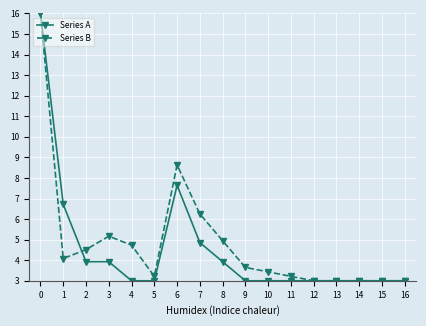

Rank the series by their average value, from highest to lowest.

Series B, Series A